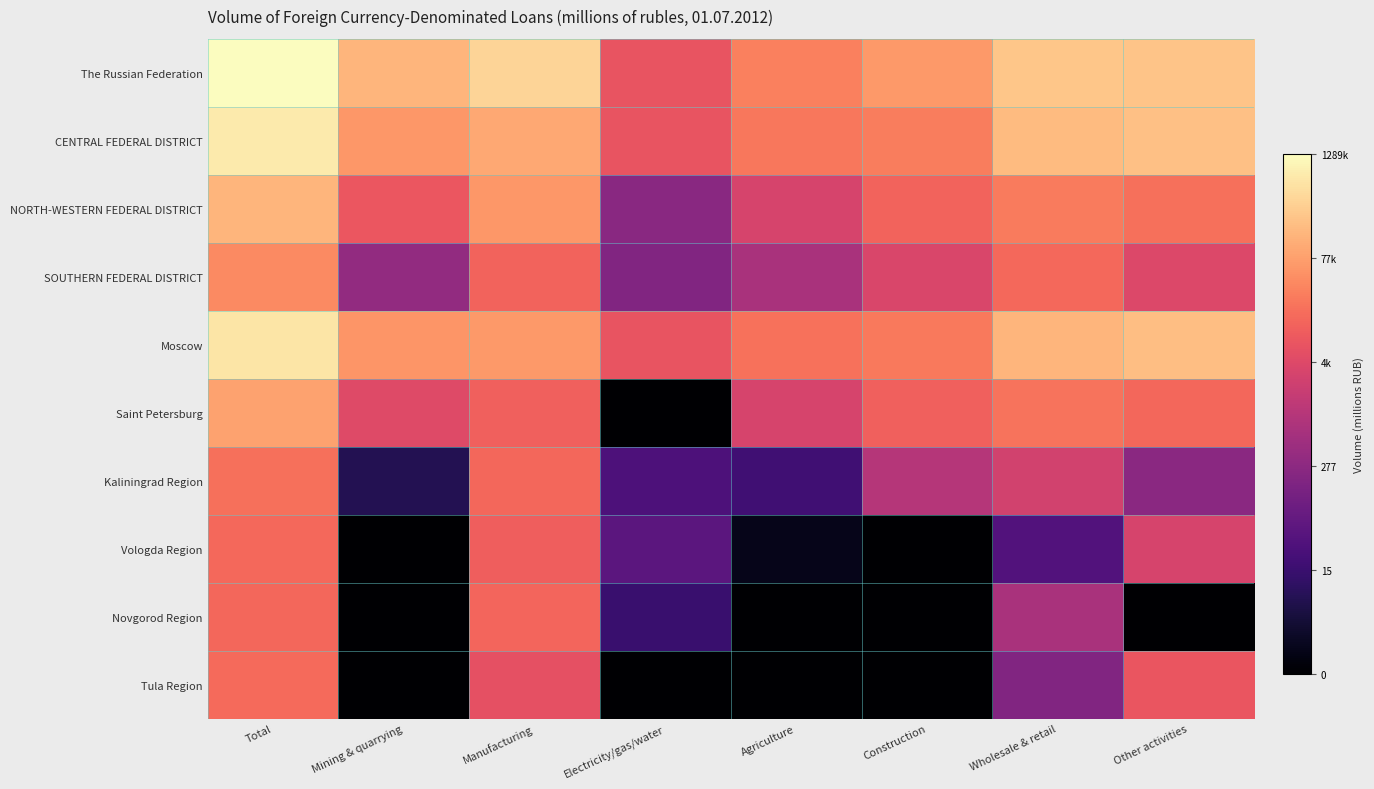

Reading left to right, extract all data points from this chart.

The Russian Federation: Total=14.1	Mining & quarrying=11.9	Manufacturing=12.8	Electricity/gas/water=8.9	Agriculture=10.4	Construction=11.0	Wholesale & retail=12.4	Other activities=12.4
CENTRAL FEDERAL DISTRICT: Total=13.5	Mining & quarrying=11.0	Manufacturing=11.5	Electricity/gas/water=8.9	Agriculture=10.1	Construction=10.2	Wholesale & retail=12.0	Other activities=12.2
NORTH-WESTERN FEDERAL DISTRICT: Total=11.9	Mining & quarrying=9.0	Manufacturing=11.0	Electricity/gas/water=5.5	Agriculture=8.2	Construction=9.5	Wholesale & retail=10.2	Other activities=9.9
SOUTHERN FEDERAL DISTRICT: Total=10.7	Mining & quarrying=5.9	Manufacturing=9.5	Electricity/gas/water=5.2	Agriculture=6.7	Construction=8.3	Wholesale & retail=9.6	Other activities=8.4
Moscow: Total=13.4	Mining & quarrying=11.0	Manufacturing=11.1	Electricity/gas/water=8.9	Agriculture=9.9	Construction=10.1	Wholesale & retail=11.9	Other activities=12.2
Saint Petersburg: Total=11.3	Mining & quarrying=8.5	Manufacturing=9.4	Electricity/gas/water=0.0	Agriculture=8.1	Construction=9.4	Wholesale & retail=10.0	Other activities=9.6
Kaliningrad Region: Total=9.9	Mining & quarrying=2.1	Manufacturing=9.6	Electricity/gas/water=3.4	Agriculture=3.0	Construction=7.0	Wholesale & retail=8.0	Other activities=5.6
Vologda Region: Total=9.6	Mining & quarrying=0.0	Manufacturing=9.3	Electricity/gas/water=3.9	Agriculture=0.7	Construction=0.0	Wholesale & retail=3.6	Other activities=8.2
Novgorod Region: Total=9.6	Mining & quarrying=0.0	Manufacturing=9.5	Electricity/gas/water=2.8	Agriculture=0.0	Construction=0.0	Wholesale & retail=6.6	Other activities=0.0
Tula Region: Total=9.7	Mining & quarrying=0.0	Manufacturing=8.8	Electricity/gas/water=0.0	Agriculture=0.0	Construction=0.0	Wholesale & retail=5.2	Other activities=9.0